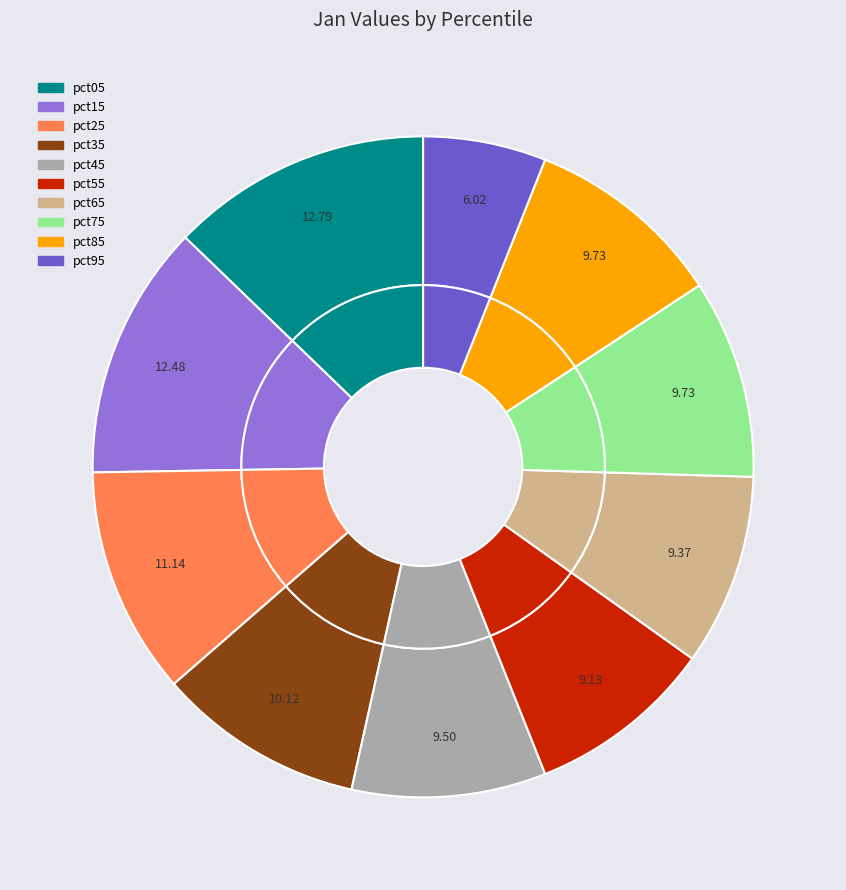

Is the sum of pct35 and pct05 greater than half?

No